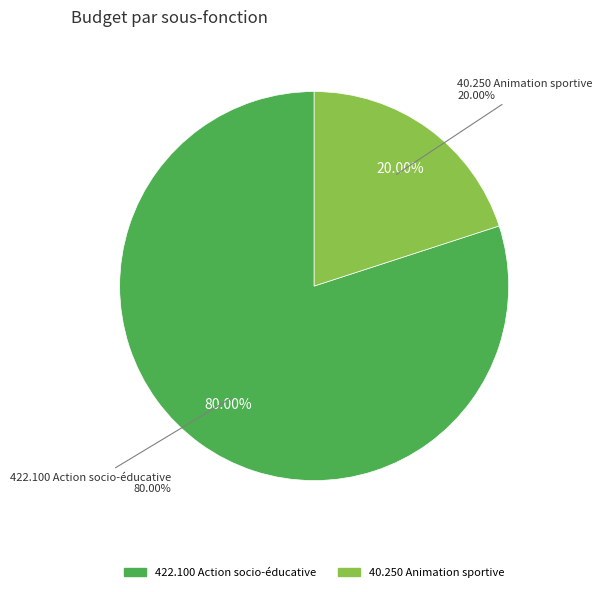

Rank the categories by value from highest to lowest.

422.100 Action socio-éducative, 40.250 Animation sportive